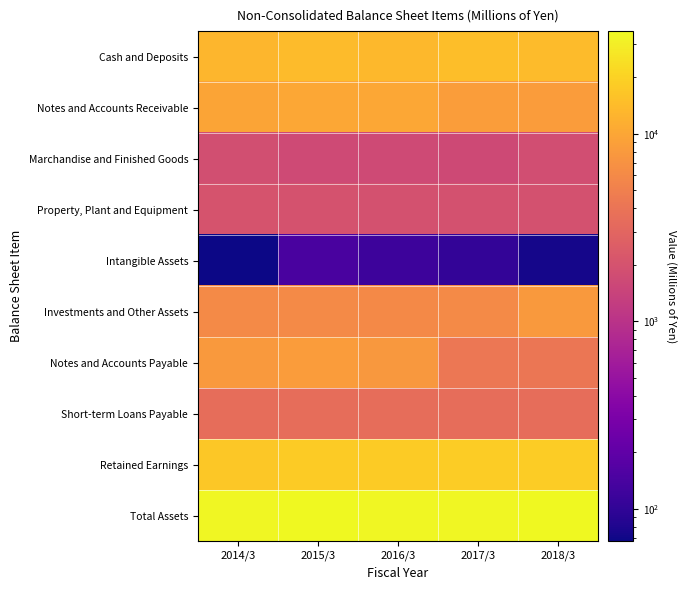

Reading left to right, extract all data points from this chart.

Cash and Deposits: 2014/3=13237	2015/3=14062	2016/3=13509	2017/3=14943	2018/3=13981
Notes and Accounts Receivable: 2014/3=9694	2015/3=10305	2016/3=10164	2017/3=8695	2018/3=8513
Marchandise and Finished Goods: 2014/3=1850	2015/3=1675	2016/3=1679	2017/3=1624	2018/3=1801
Property, Plant and Equipment: 2014/3=2051	2015/3=2000	2016/3=1954	2017/3=1961	2018/3=1934
Intangible Assets: 2014/3=67	2015/3=141	2016/3=120	2017/3=104	2018/3=73
Investments and Other Assets: 2014/3=6184	2015/3=6205	2016/3=5928	2017/3=6089	2018/3=7970
Notes and Accounts Payable: 2014/3=8030	2015/3=8420	2016/3=7776	2017/3=4239	2018/3=4140
Short-term Loans Payable: 2014/3=3472	2015/3=3472	2016/3=3472	2017/3=3467	2018/3=3467
Retained Earnings: 2014/3=17321	2015/3=17832	2016/3=18037	2017/3=18230	2018/3=18490
Total Assets: 2014/3=34131	2015/3=35299	2016/3=34347	2017/3=34262	2018/3=35294